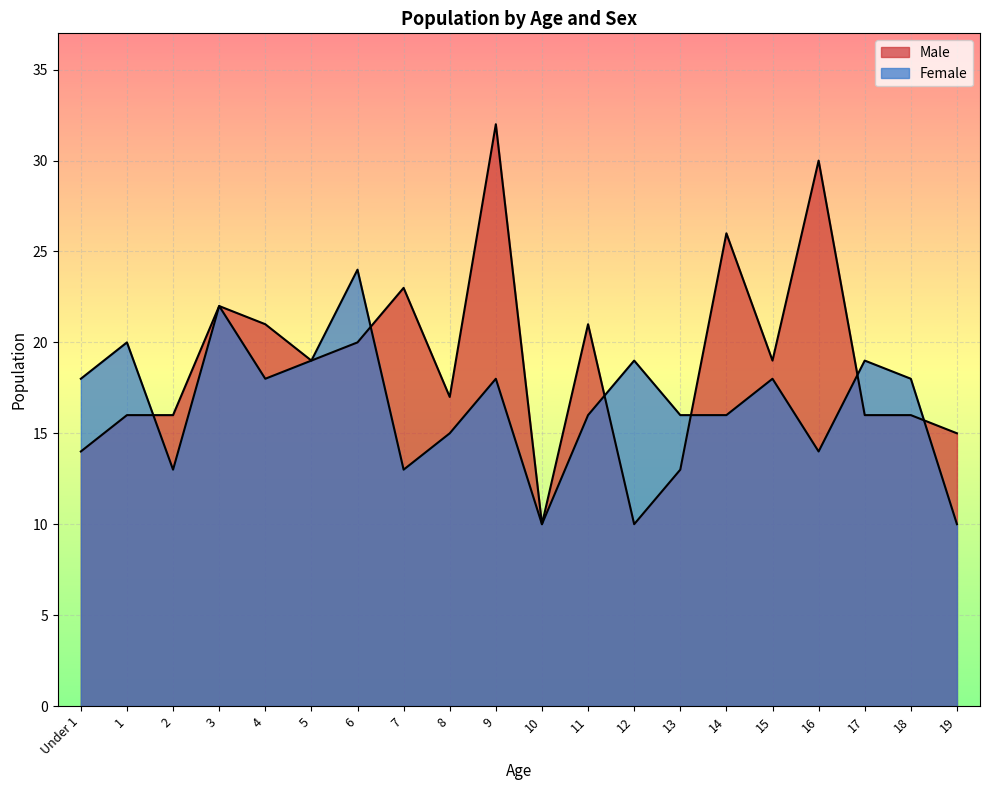

Read the Male value at 3.

22